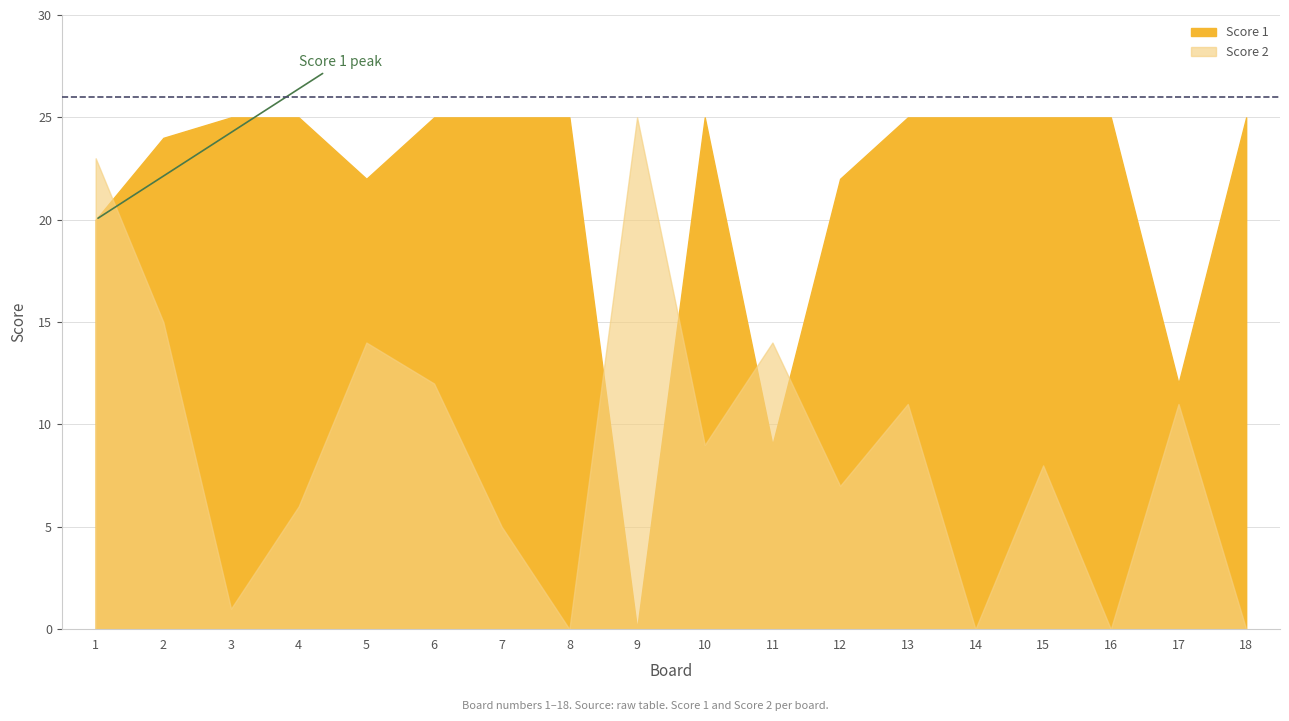

How many interior local peaks does the Score 2 series have?

6